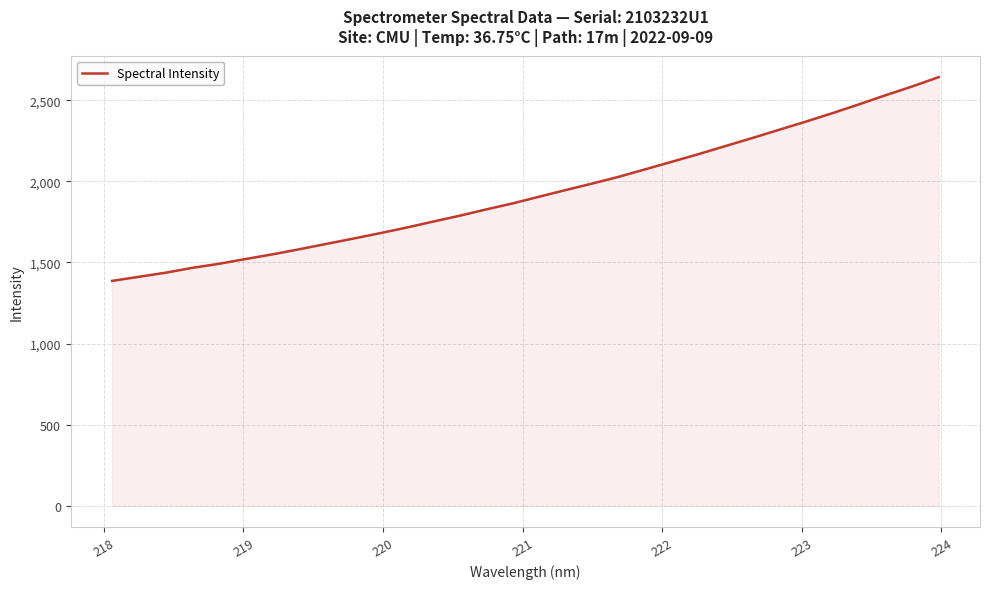

What is the difference between the maximum and minimum values?

1256.2